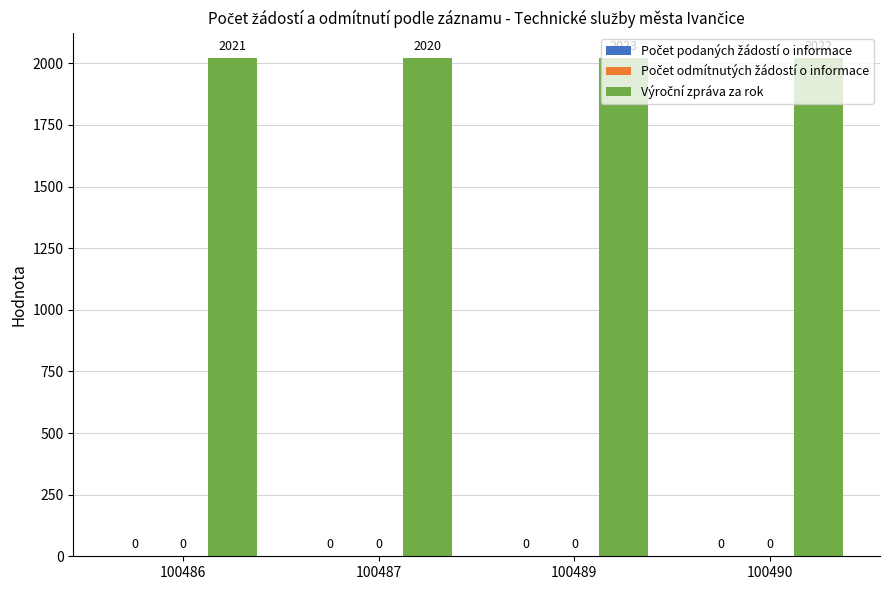

Are the bars horizontal?

No